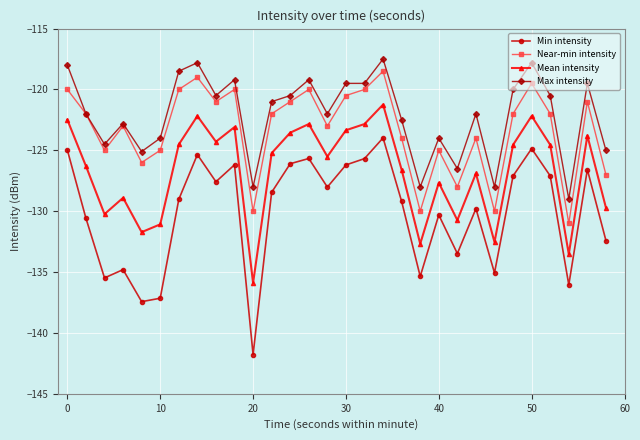

Which series has the largest total across all categories?

Max intensity